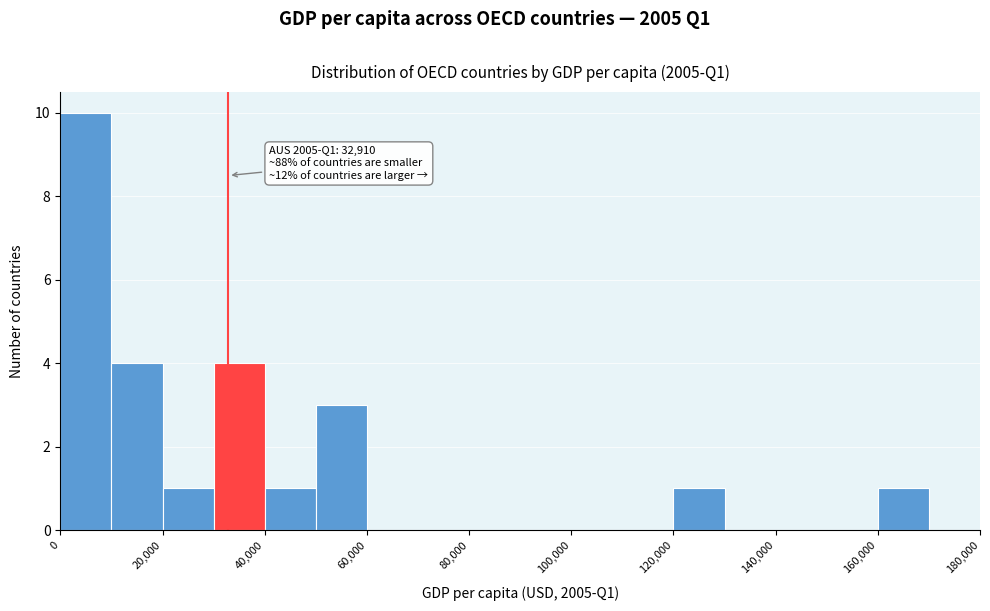

Which range on the x-axis has the tallest bar?

0 to 10000